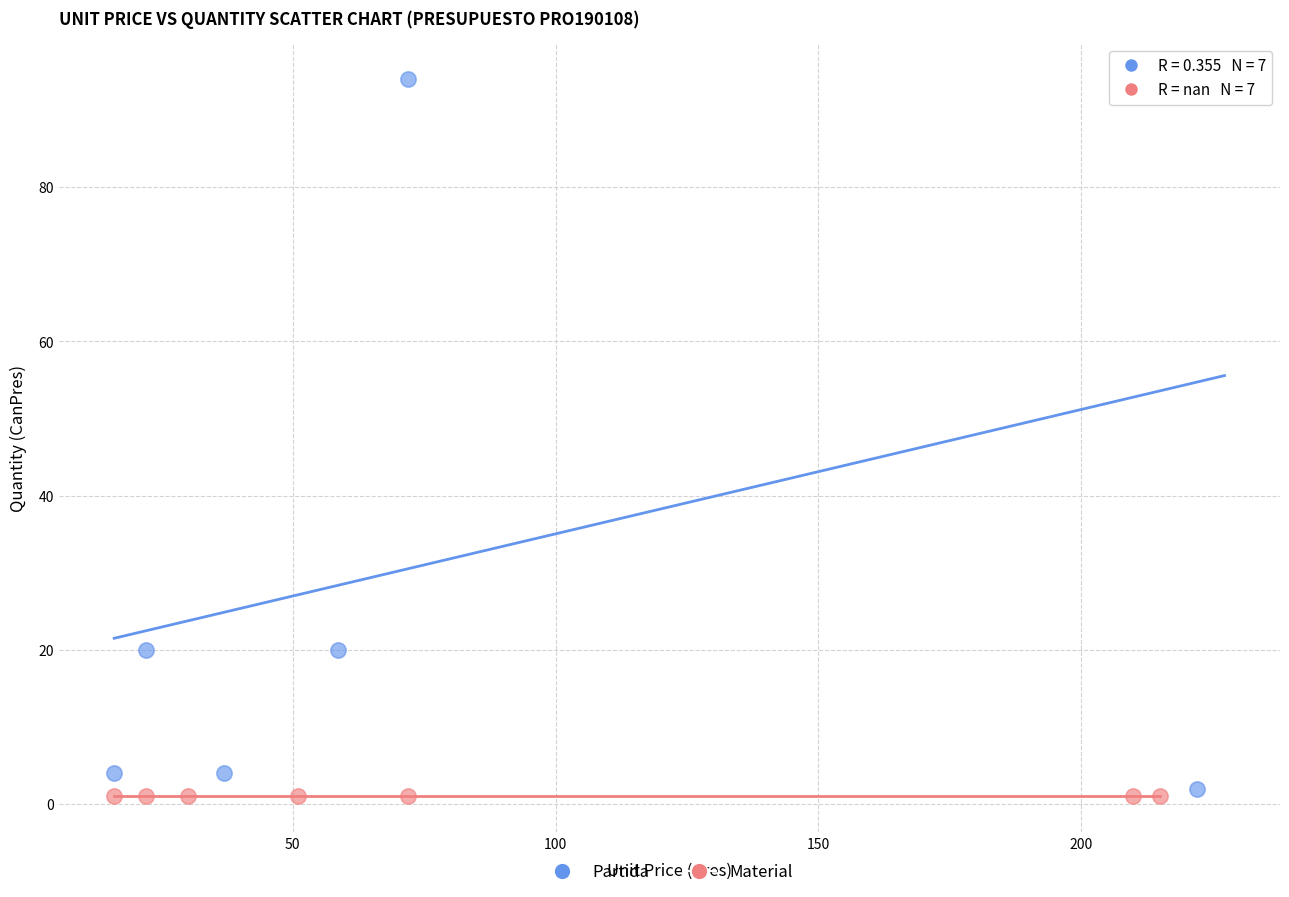

What are all the series names shown in the legend?

Partida, Material